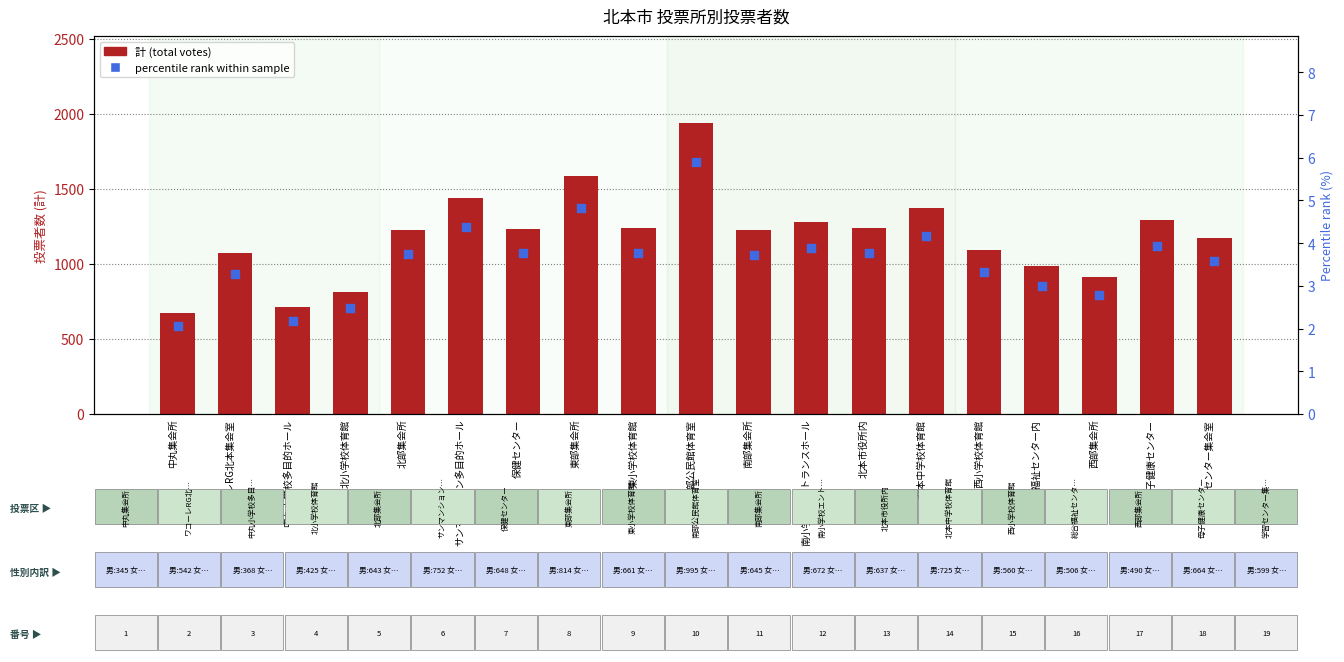

Which series contains the highest Y value?

計 (total votes)